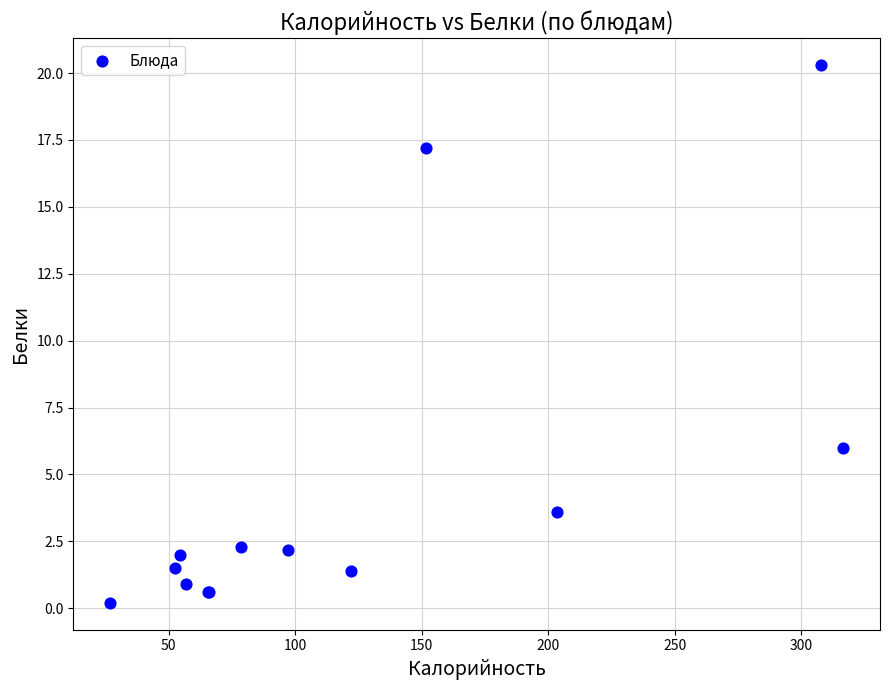

What Y value in the scatter plot is closest to 10?

6.0